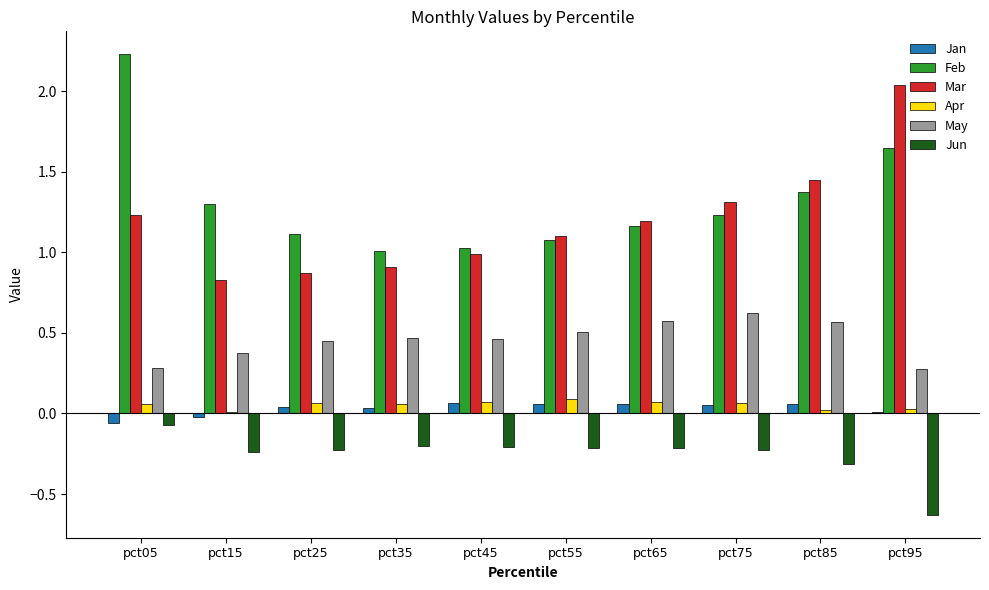

Is the value of Feb at pct55 greater than the value of Mar at pct25?

Yes